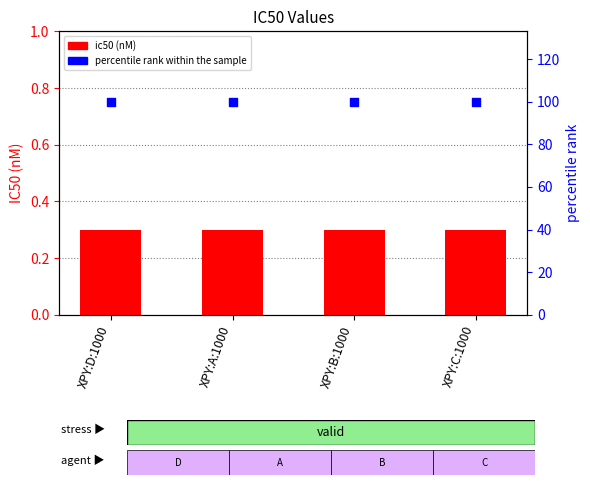

Is the value of ic50 at XPY:C:1000 greater than the value of percentile rank within the sample at XPY:D:1000?

No